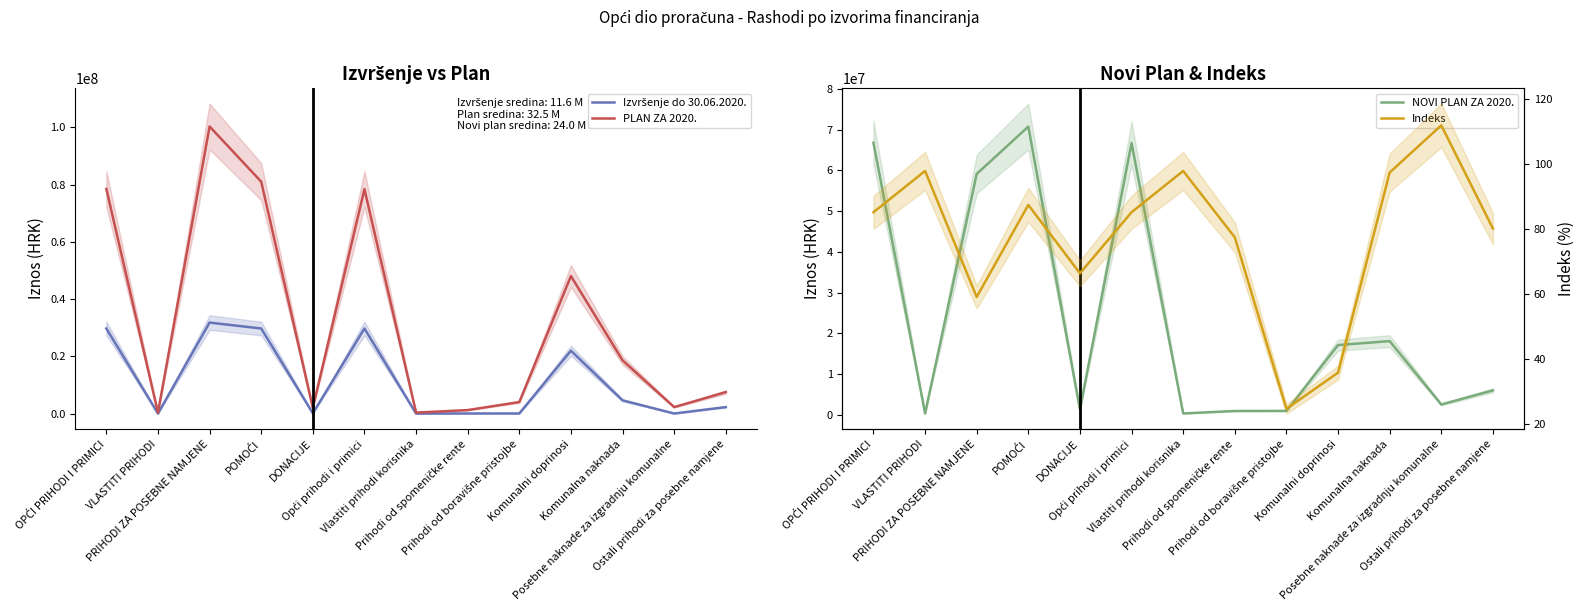

Reading left to right, list all the values displayed in this chart.

Izvršenje do 30.06.2020.: 29742494.0	45772.0	31800496.0	29739430.0	140646.0	29742494.0	45772.0	82867.0	83657.0	21994974.0	4658541.0	66775.0	2303233.0
PLAN ZA 2020.: 78471607.0	381250.0	100240287.0	80986231.0	2049749.0	78381969.0	381250.0	1263000.0	4070000.0	48042140.0	18622536.0	2300000.0	7534640.0
NOVI PLAN ZA 2020.: 66790113.0	372975.0	59142633.0	70755132.0	1359064.0	66721278.0	372975.0	977487.0	1000000.0	17152653.0	18126885.0	2573272.0	6035187.0
Indeks: 85.1	97.8	59.0	87.4	66.3	85.1	97.8	77.4	24.6	35.7	97.3	111.9	80.1